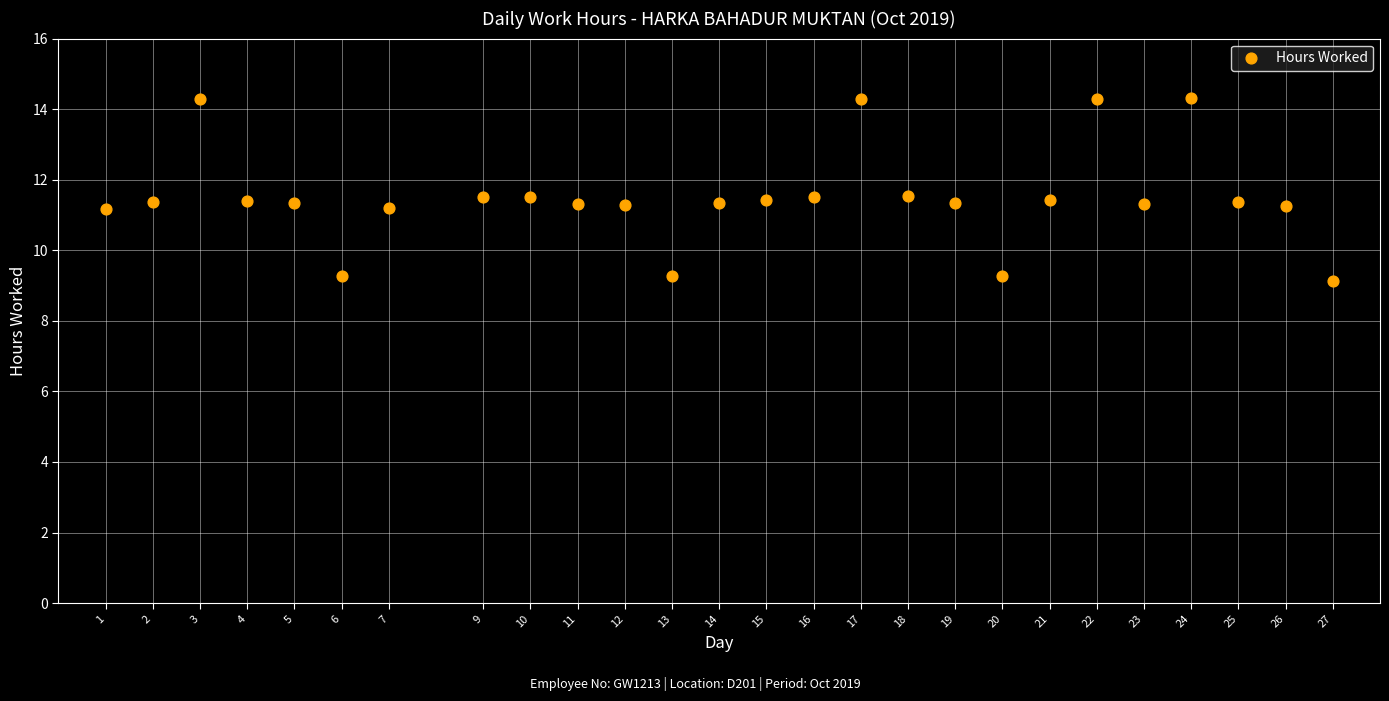

What is the range of X values (max minus min)?

26.0